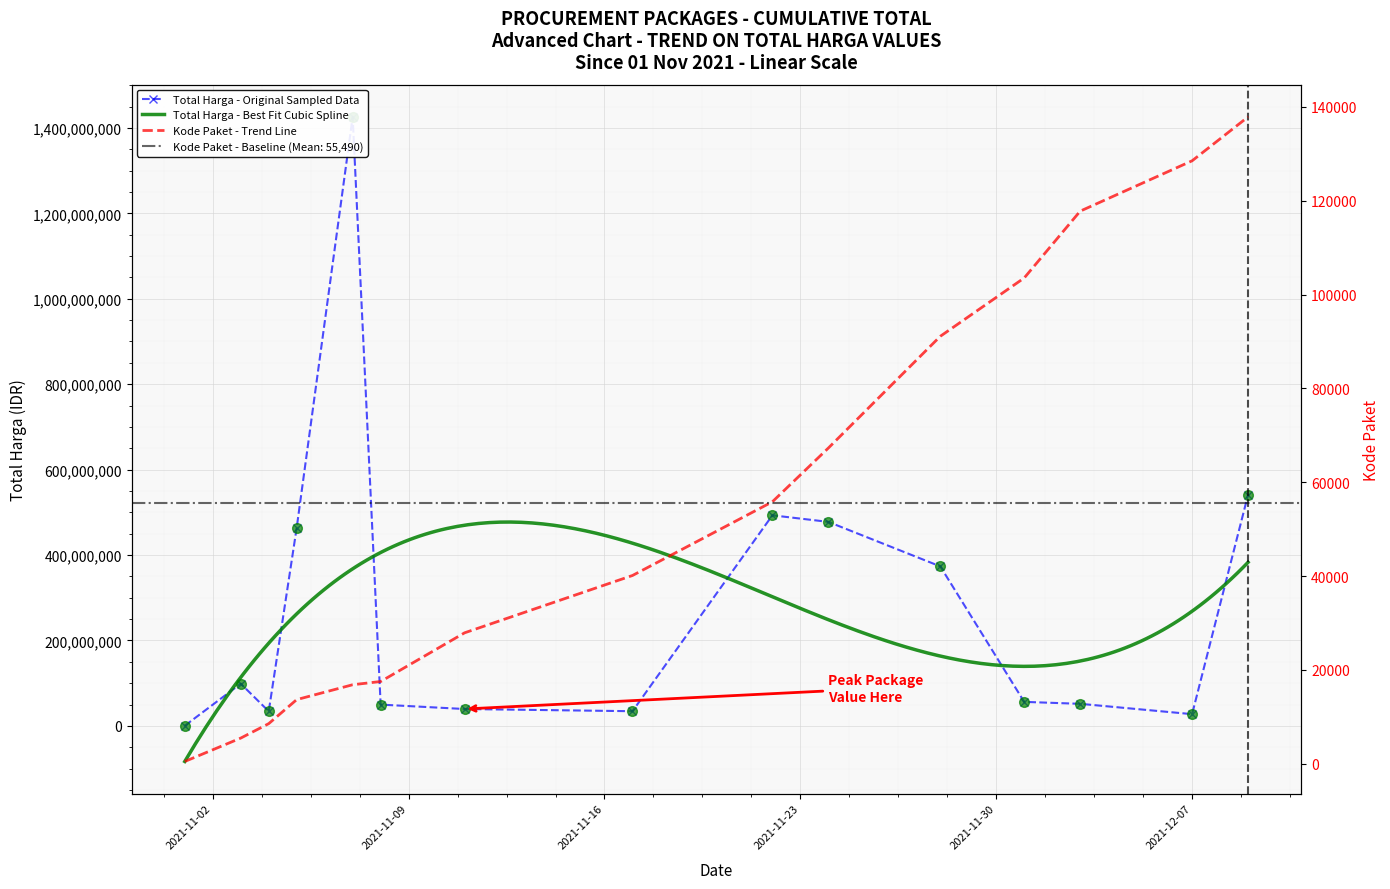

Which series has the largest range (max minus min)?

Total Harga